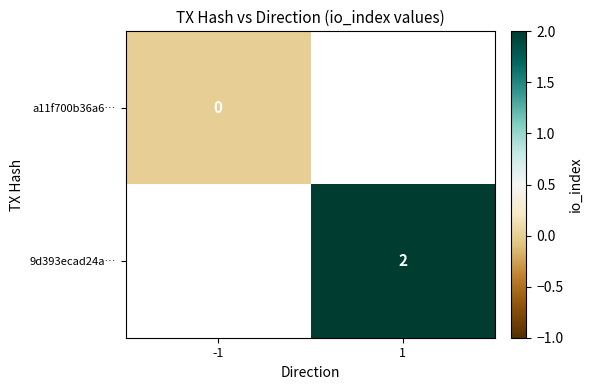

Between -1 and 1, which is larger?

1